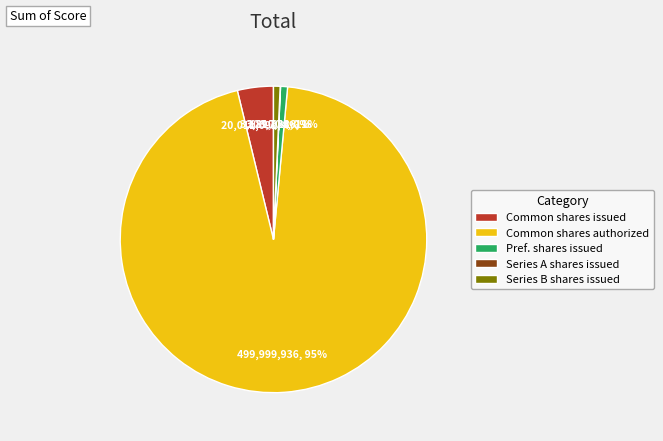

Is there any slice that represents more than half of the pie?

Yes